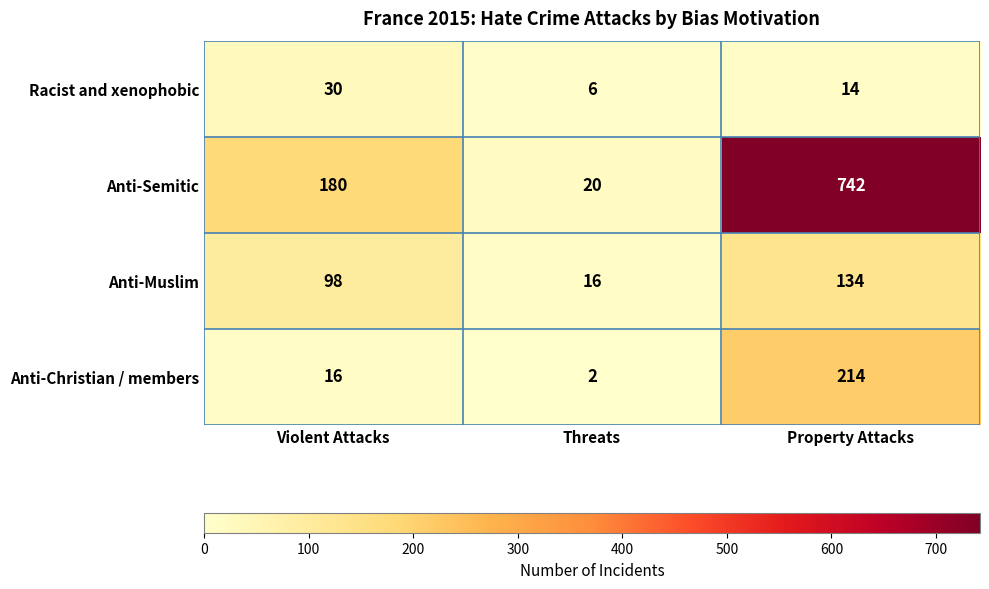

At Threats, list the series in order from largest to smallest.

Anti-Semitic, Anti-Muslim, Racist and xenophobic, Anti-Christian / members